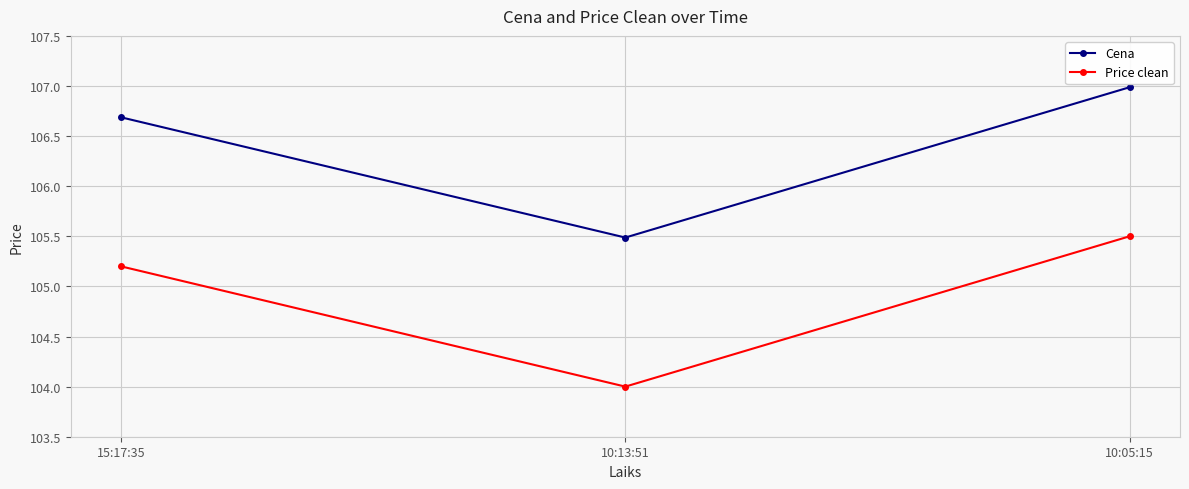

Reading right to left, transcribe all the data shown in this chart.

Cena: 107.0	105.5	106.7
Price clean: 105.5	104.0	105.2